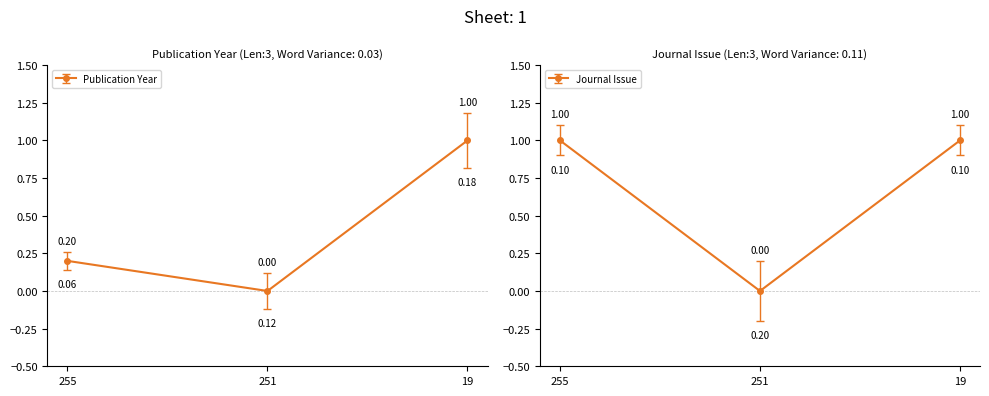

Which category has the lowest value across all series?

251